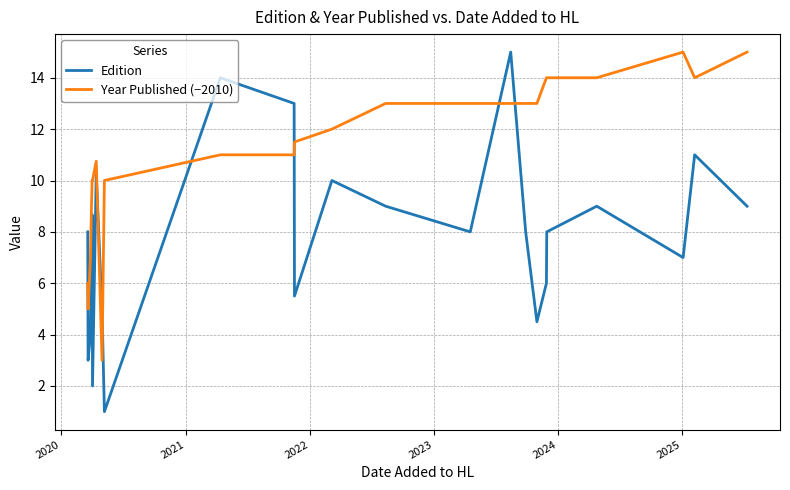

Which series has the largest range (max minus min)?

Edition